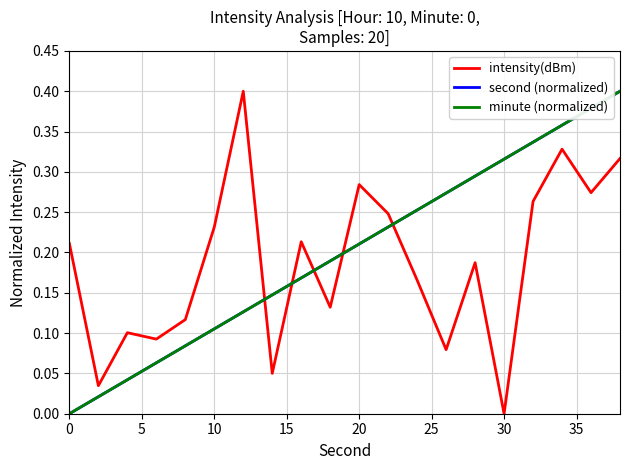

Is this an area chart (filled region under the line)?

No